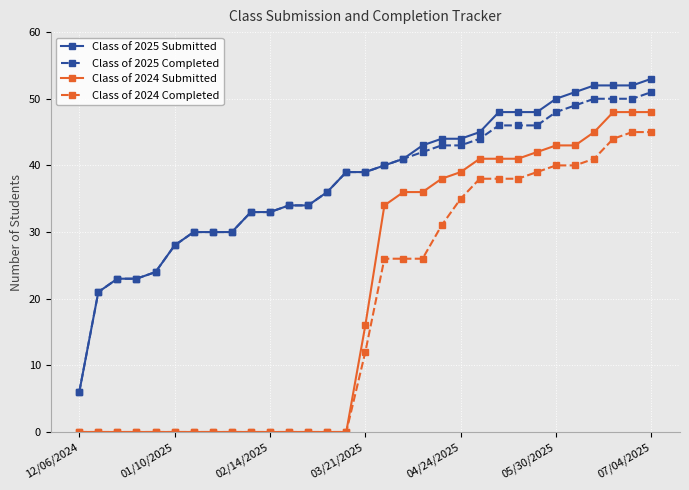

Which series has the largest total across all categories?

Class of 2025 Submitted